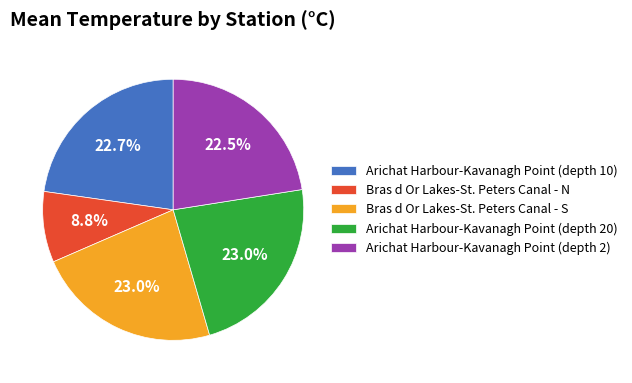

Is there a majority slice in this chart?

No